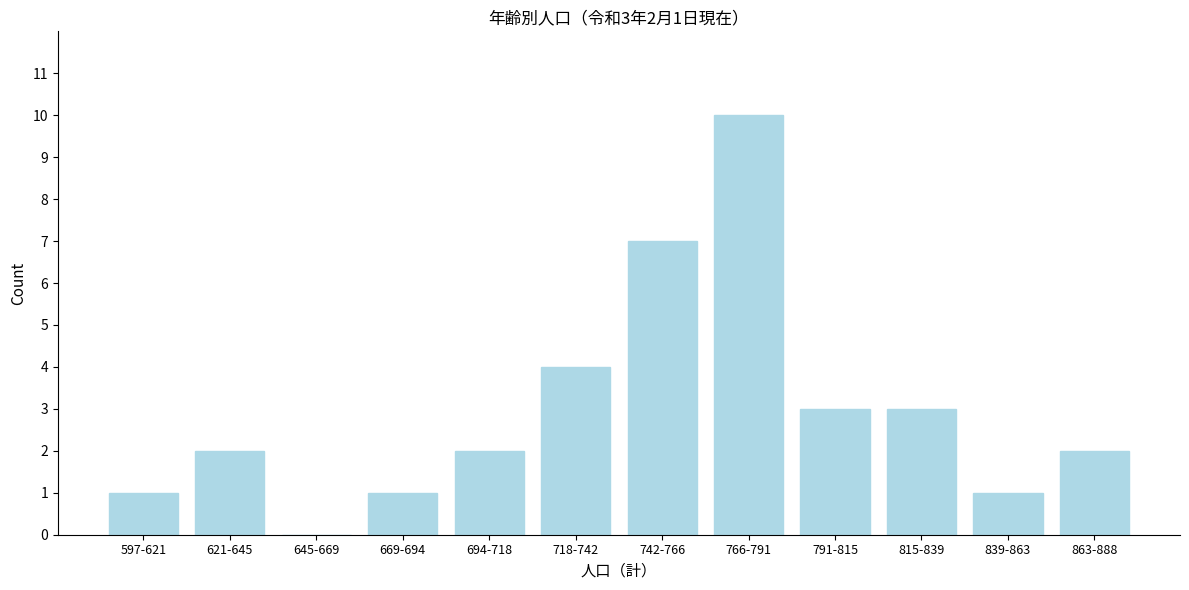

Reading left to right, what are all the values shown in this chart?

597-621=1	621-645=2	645-669=0	669-694=1	694-718=2	718-742=4	742-766=7	766-791=10	791-815=3	815-839=3	839-863=1	863-888=2